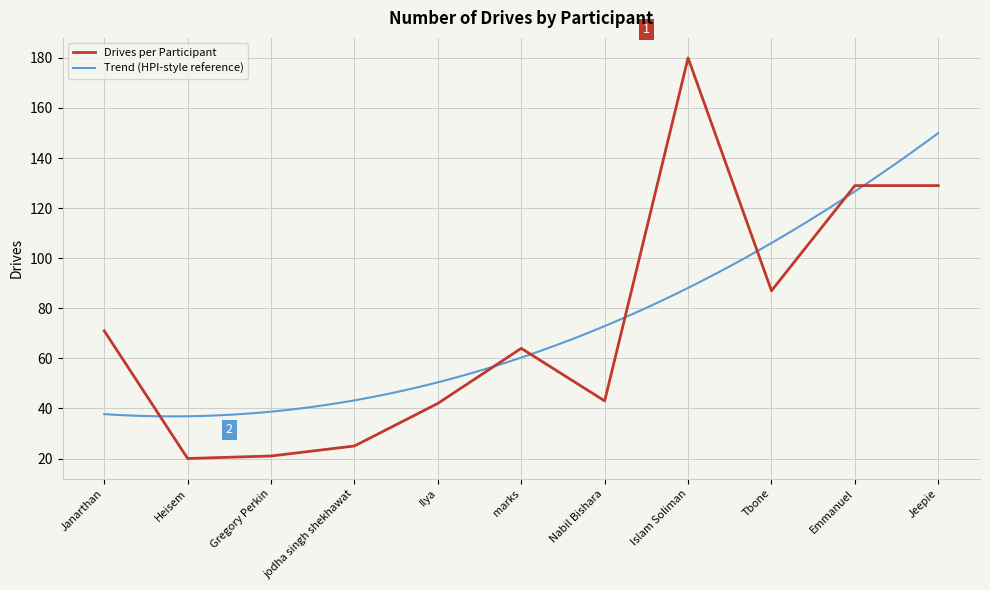

Count the number of values greater than 64.

5